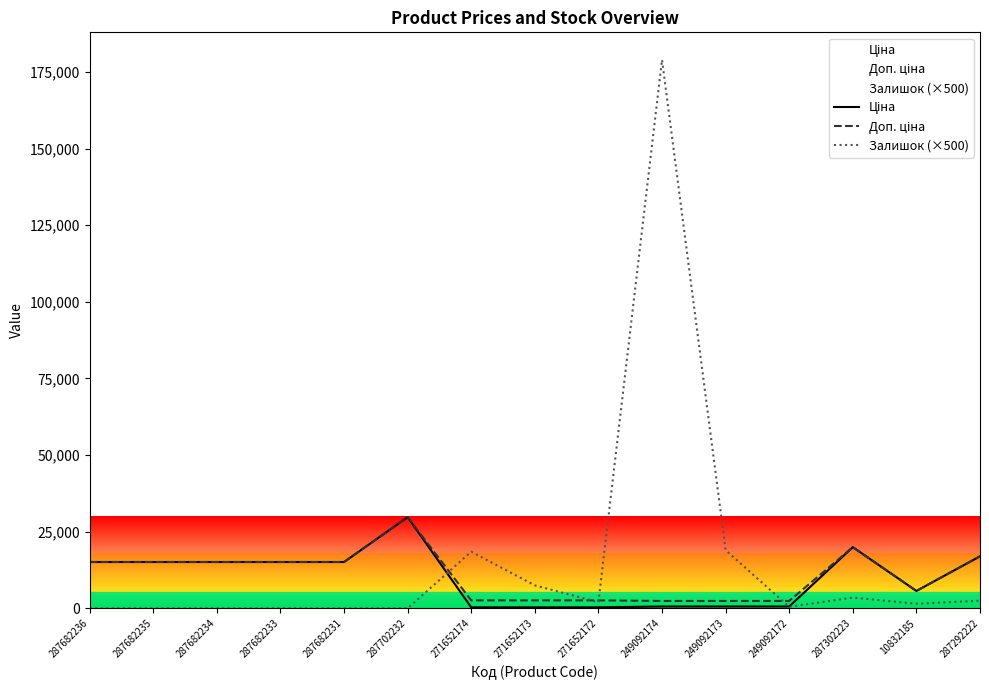

True or false: Ціна has a value of 356.9 at 249092174.

False